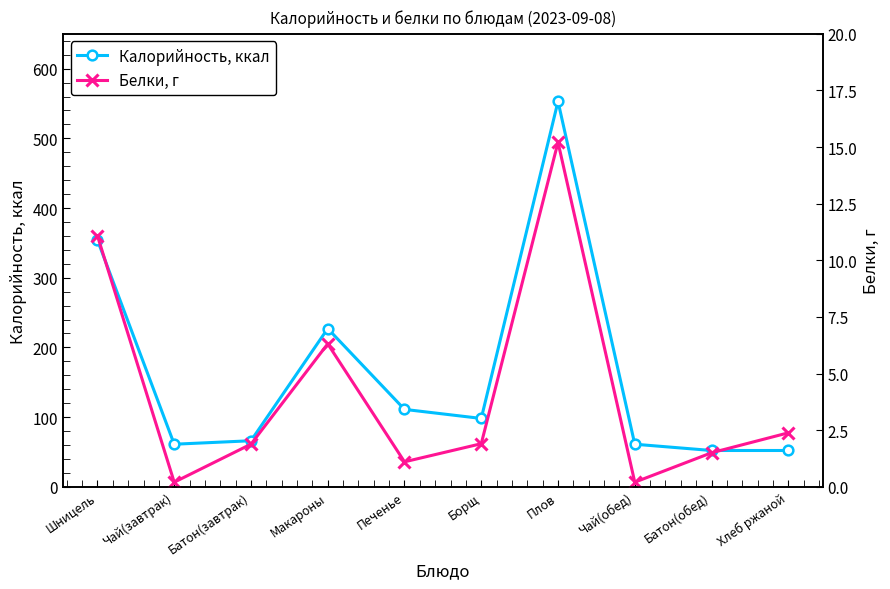

What is the greatest value displayed?

553.0